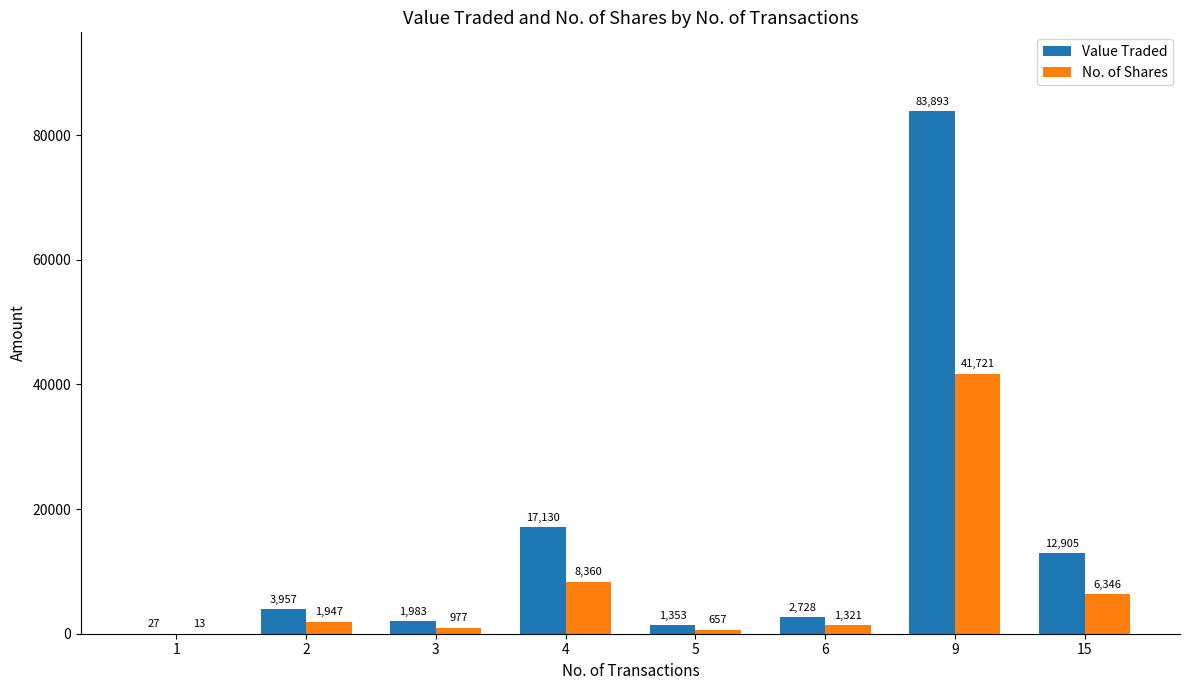

Between 1 and 6, which series saw the biggest shift?

Value Traded